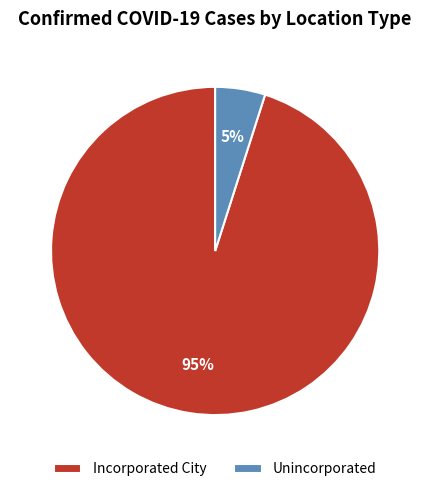

Which has a higher value, Incorporated City or Unincorporated?

Incorporated City